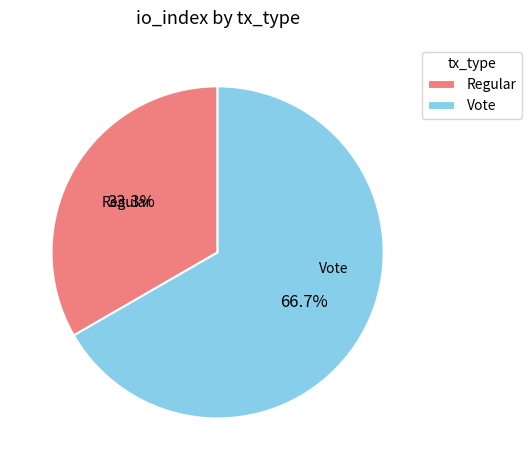

Is Regular the majority of the pie?

No